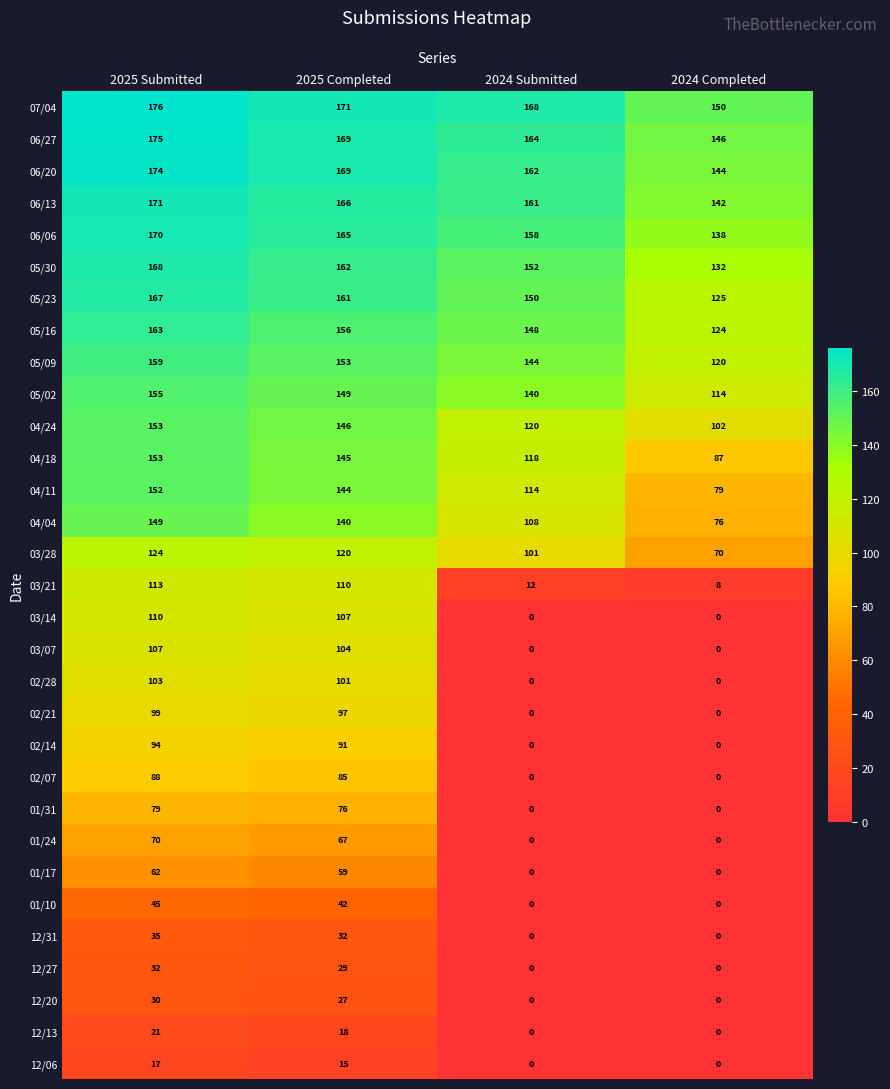

What is the maximum value shown in the chart?

176